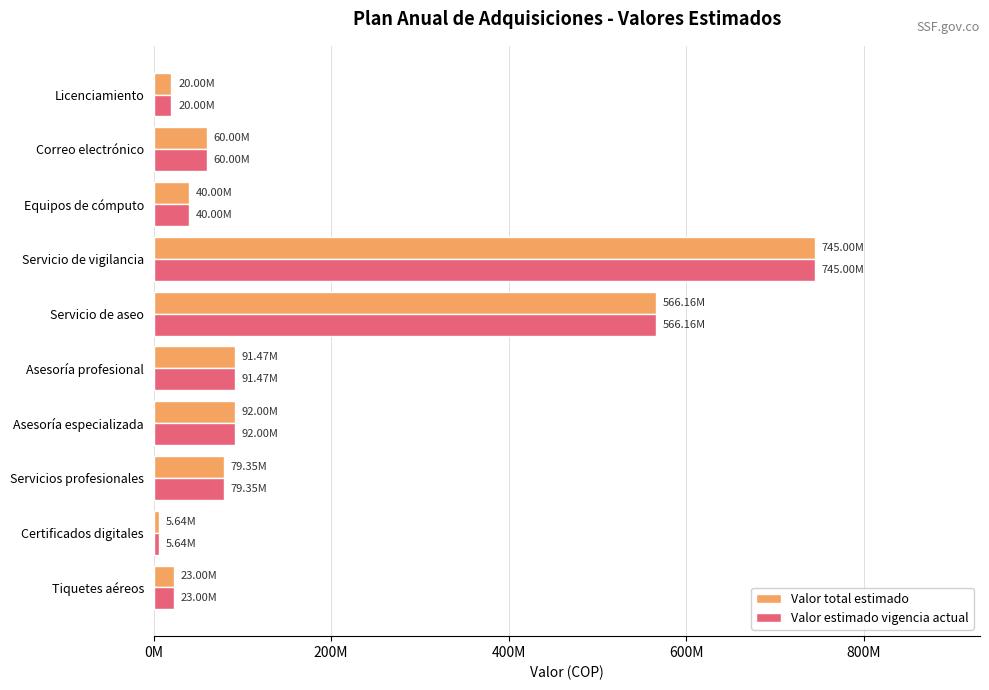

What are all the series names shown in the legend?

Valor total estimado, Valor estimado vigencia actual